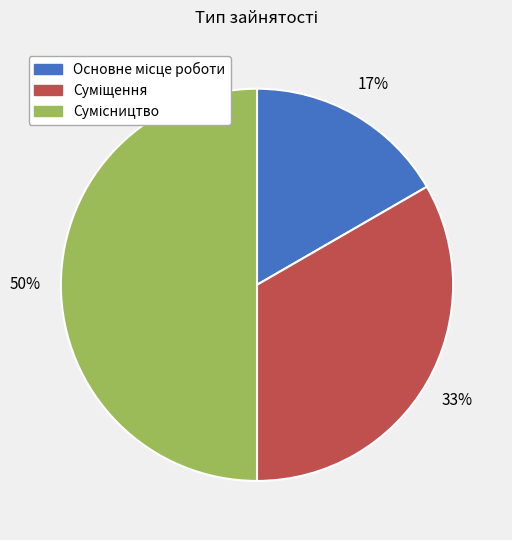

To the nearest percent, what is the difference between the largest and smallest slice percentages?

33%